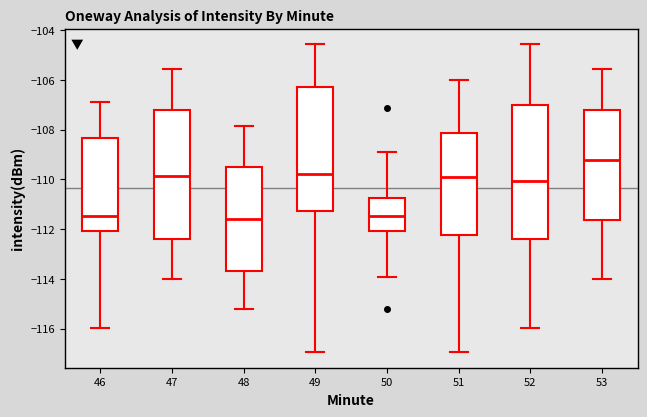

Where is the lower edge of the box at x = 49 on the y-axis? The values are not printed on the chart, so give them approximately, as read against the axis.

-111.2